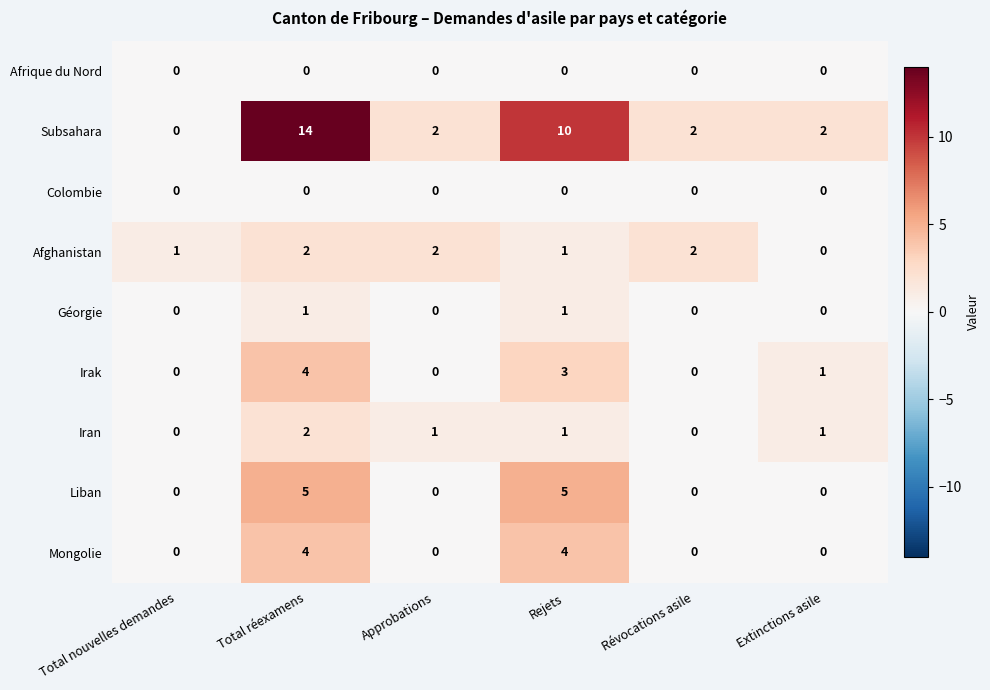

What is the spread (max minus min) of values at Total réexamens?

14